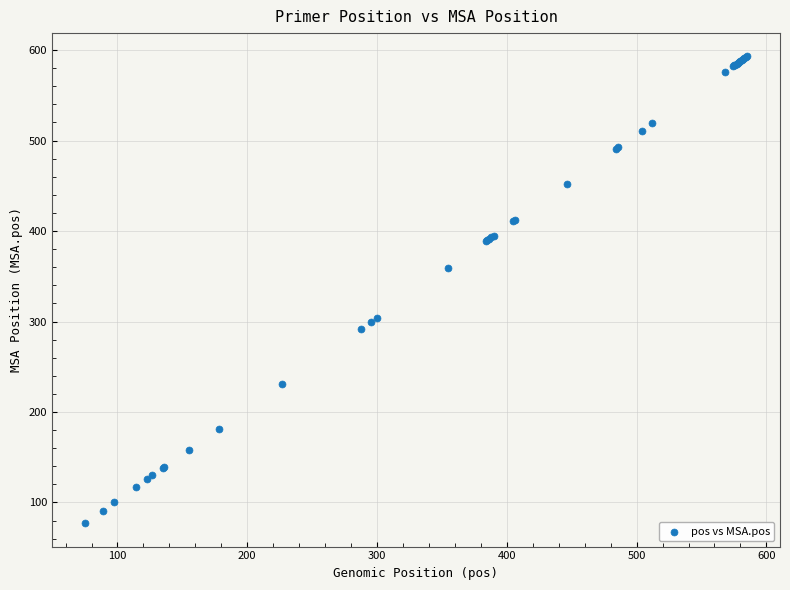

What Y value in the scatter plot is closest to 335?

359